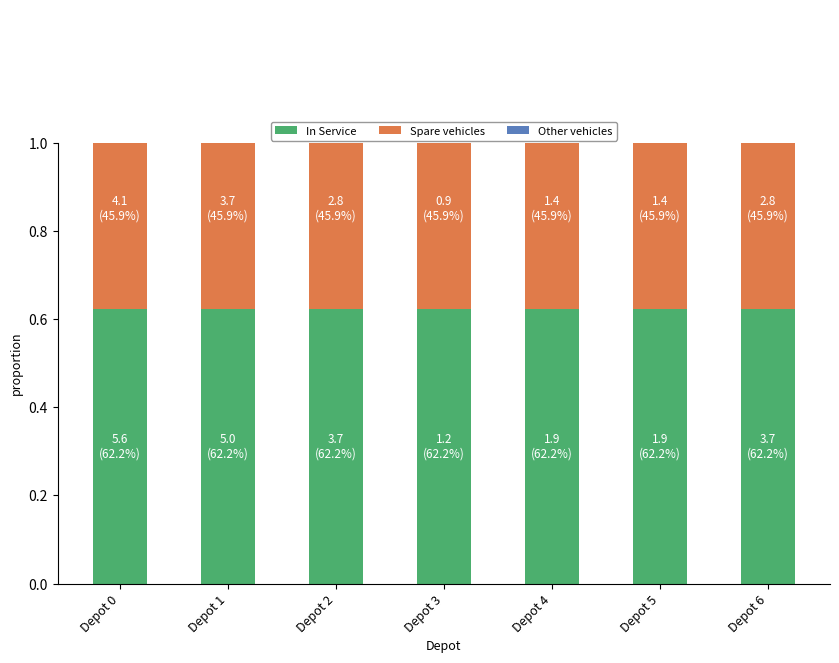

What is the minimum value shown in the chart?

0.4